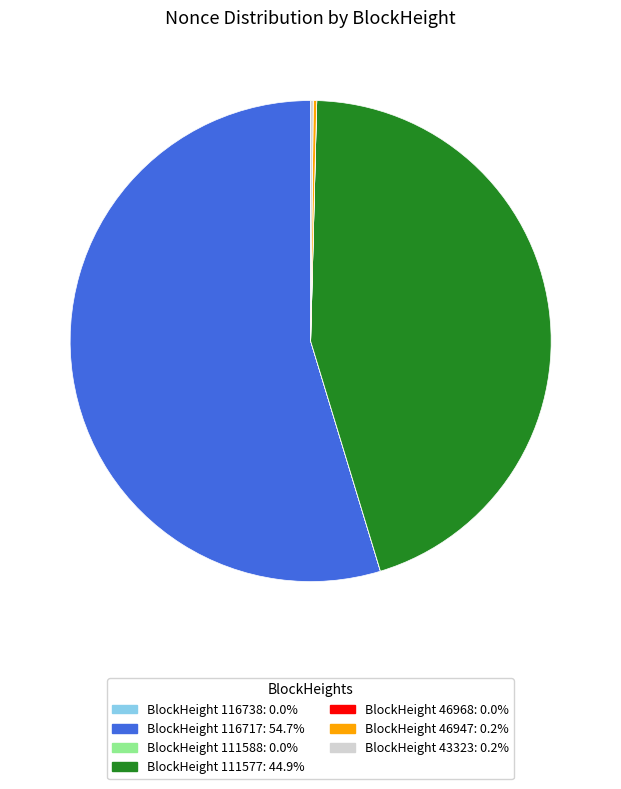

Does BlockHeight 116717: 54.7% represent more than half of the total?

Yes